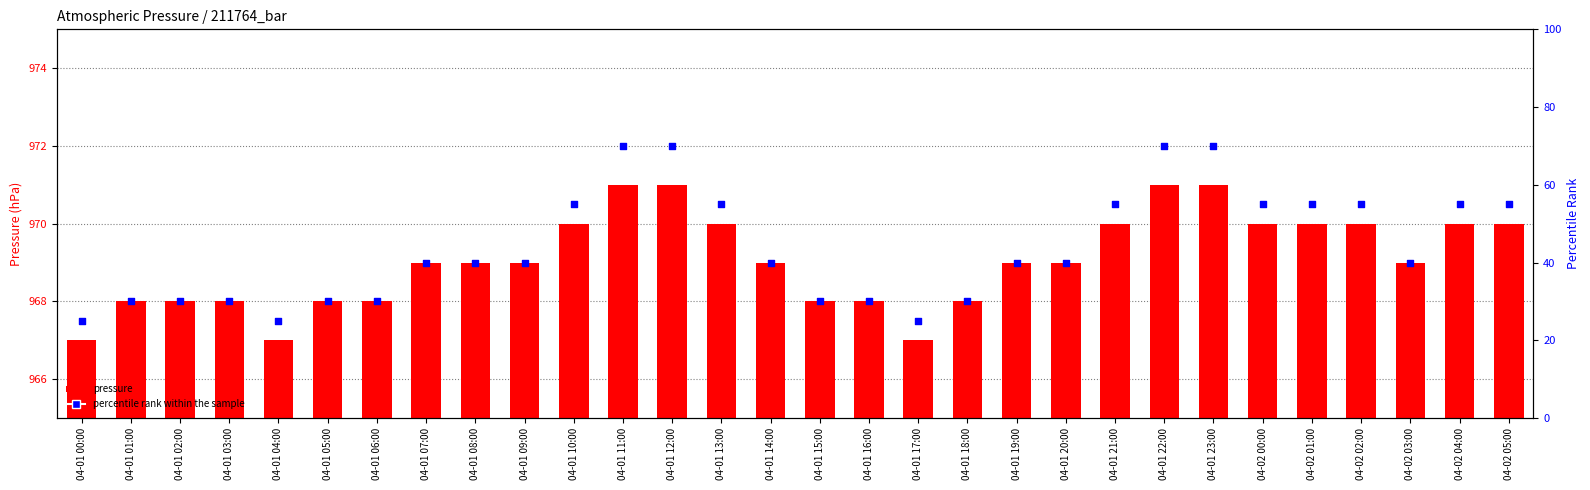

What are all the series names shown in the legend?

pressure, percentile rank within the sample